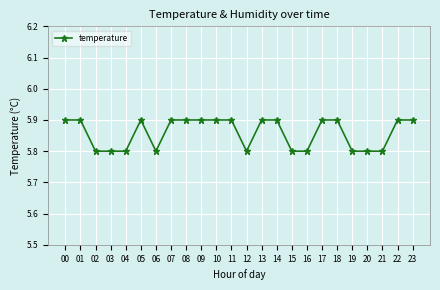

What is the maximum value shown in the chart?

5.9